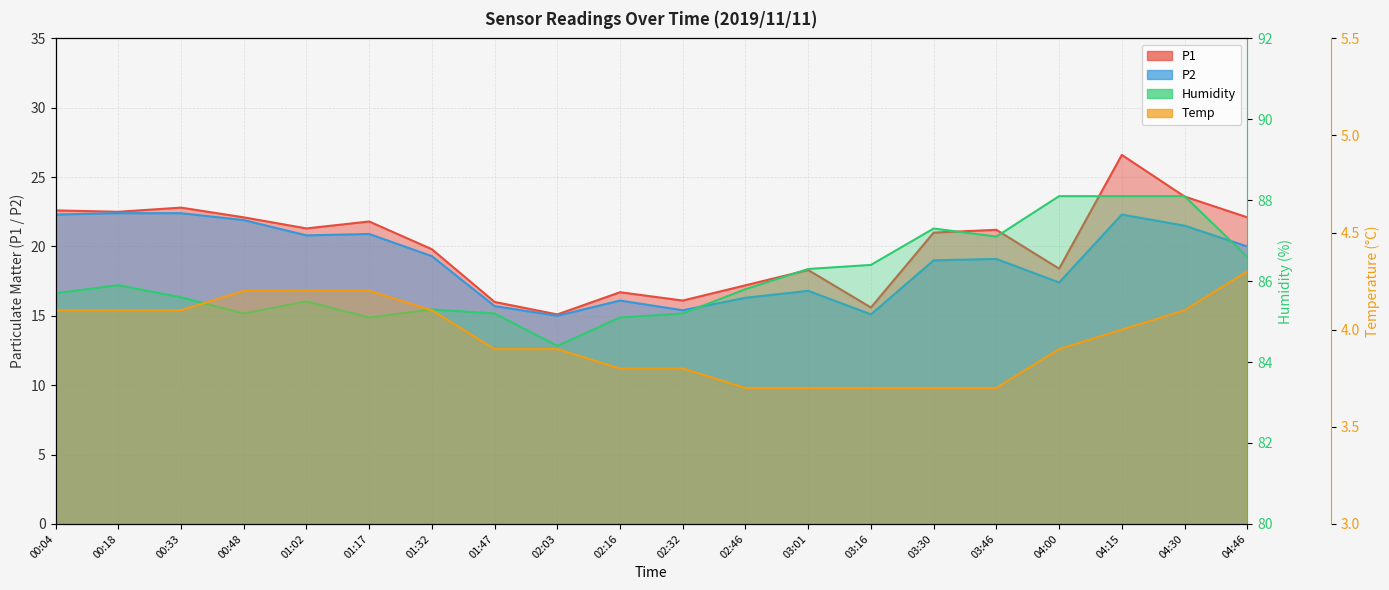

Where does the Humidity series first go above 85?

00:04